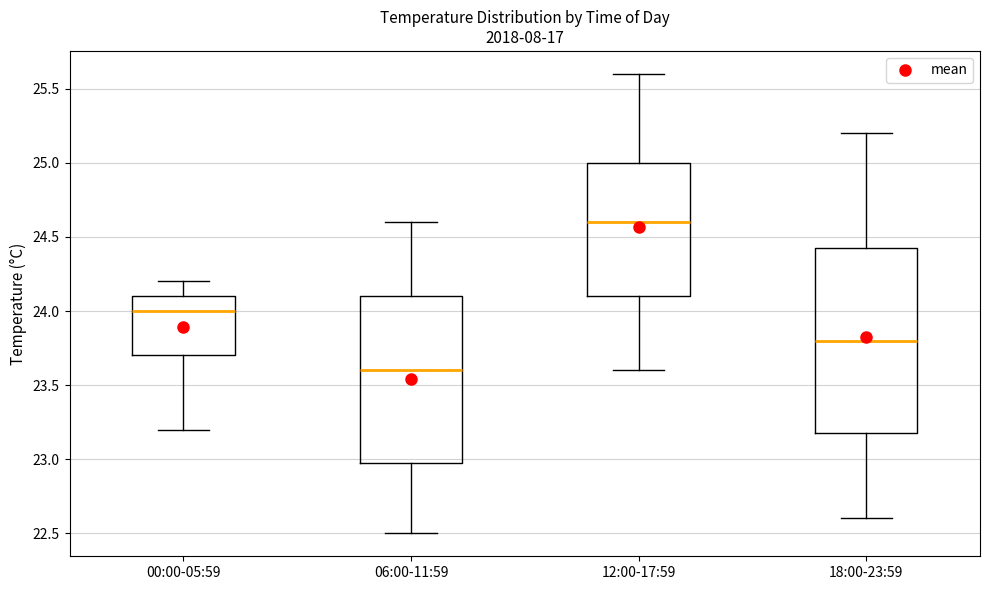

Where is the upper edge of the box for 06:00-11:59 on the y-axis? The values are not printed on the chart, so give them approximately, as read against the axis.

24.10